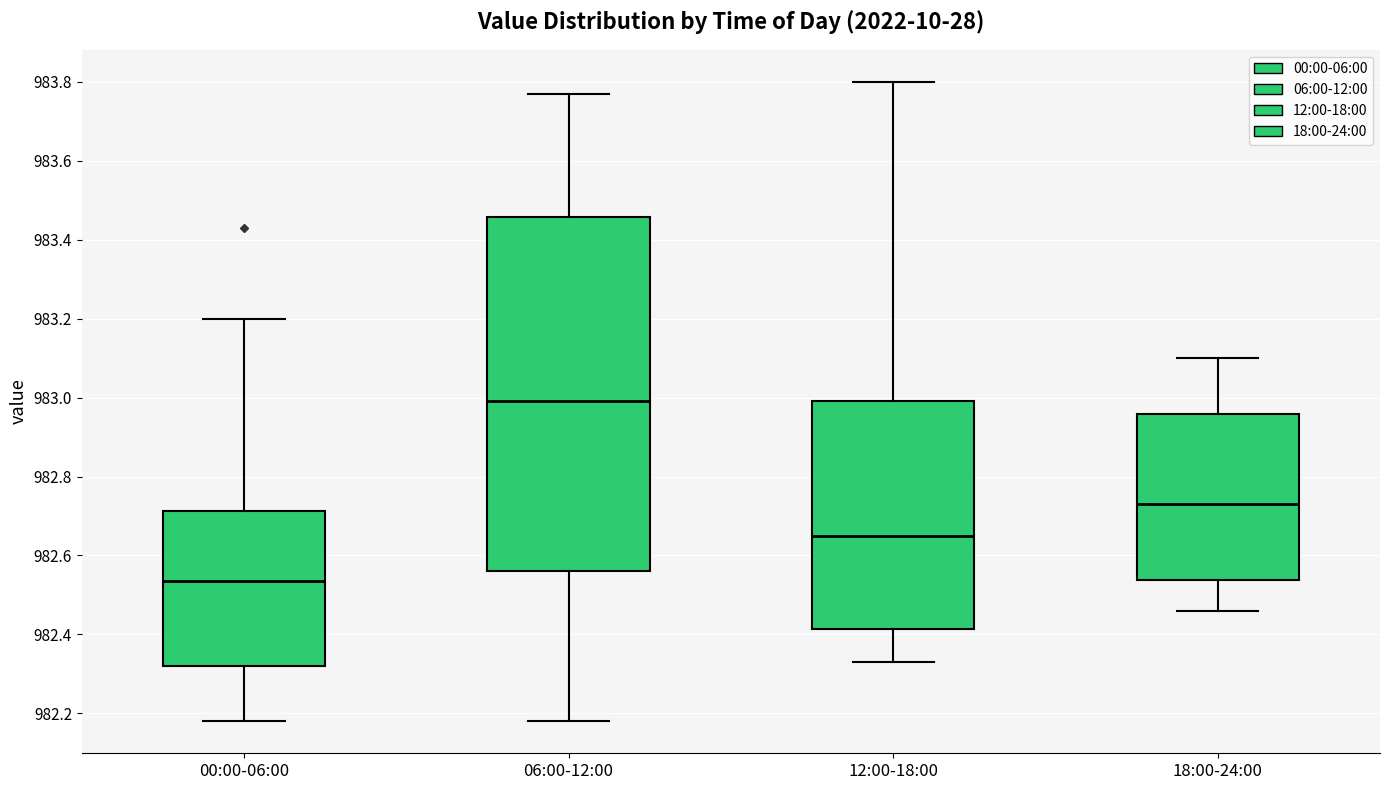

Where is the upper edge of the box for 12:00-18:00 on the y-axis? The values are not printed on the chart, so give them approximately, as read against the axis.

983.00